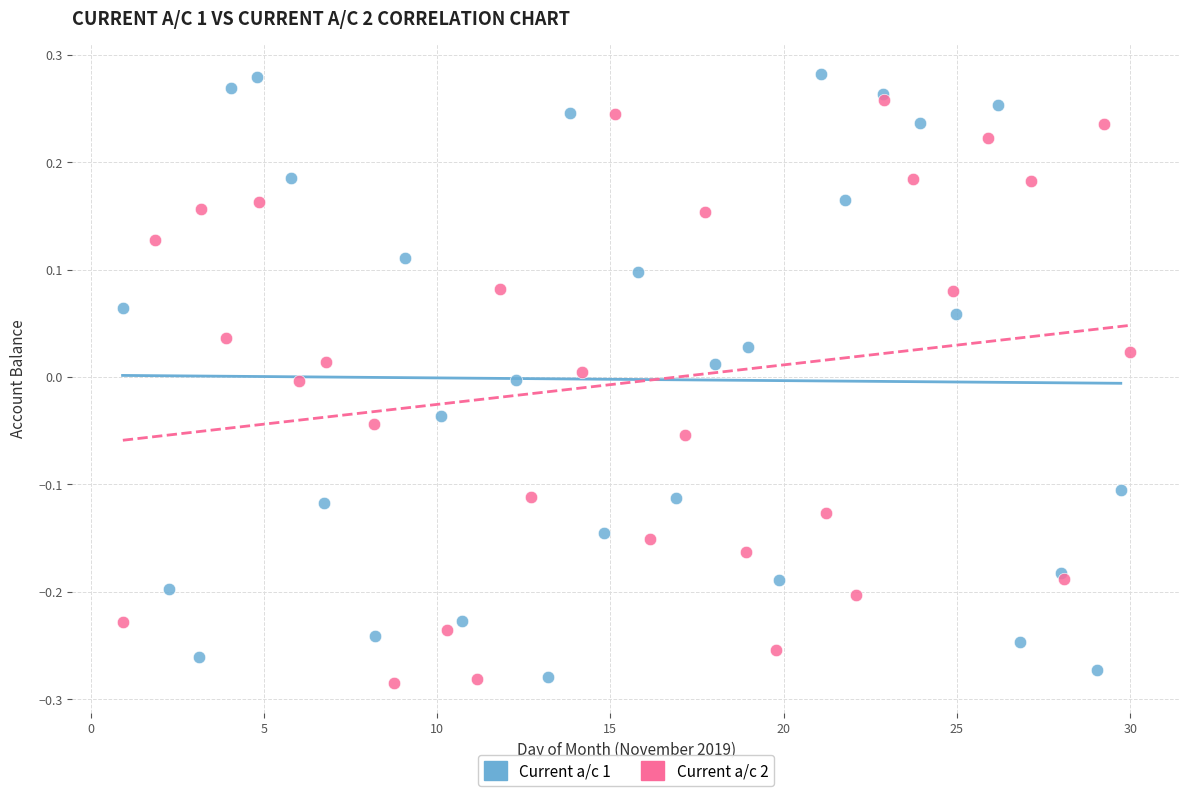

Which series contains the lowest Y value?

Current a/c 2